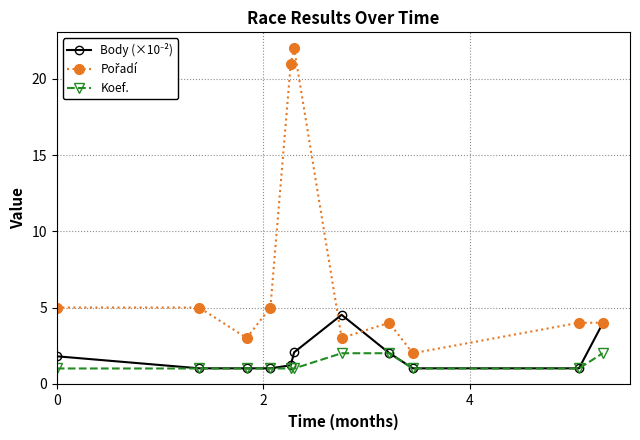

What is the greatest value displayed?

22.0